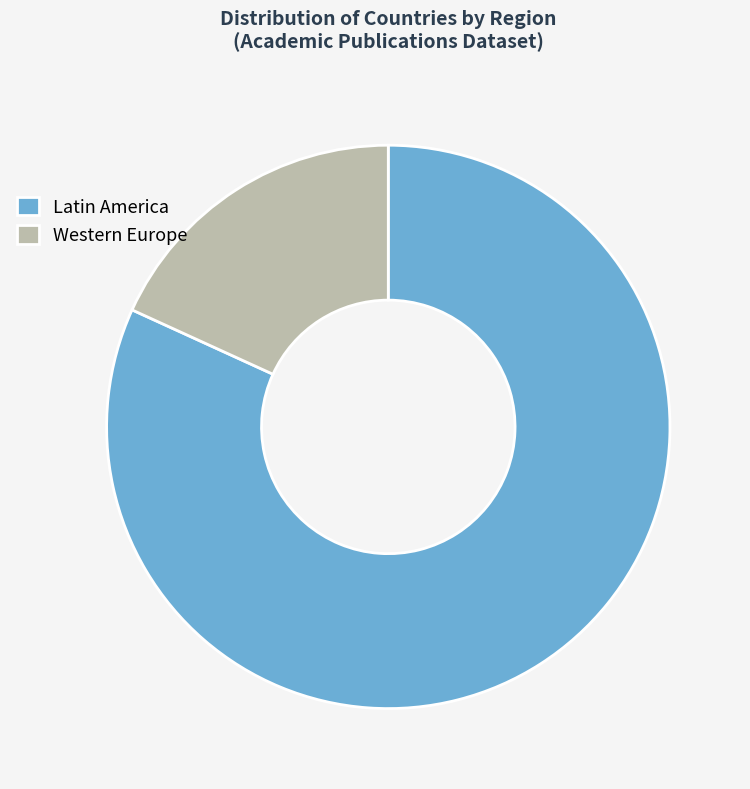

Is the sum of Western Europe and Latin America greater than half?

Yes